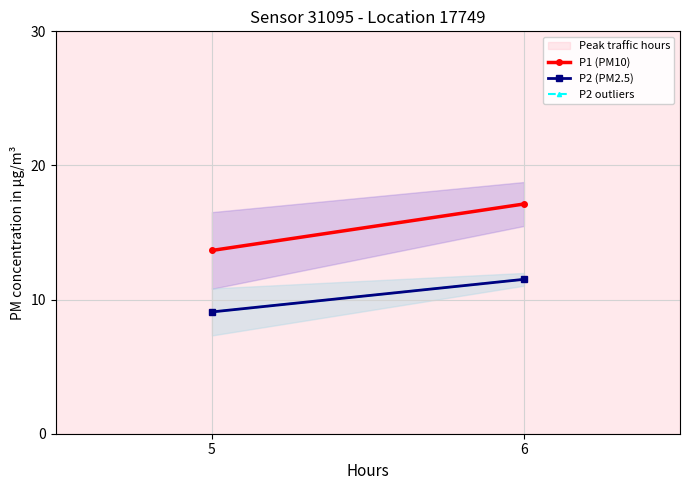

What are all the series names shown in the legend?

P1 (PM10), P2 (PM2.5), P2 outliers